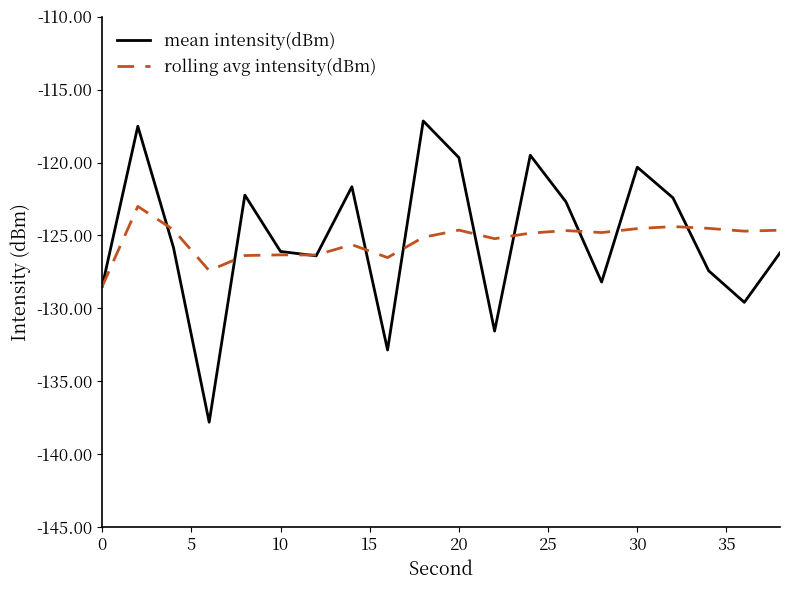

What is the greatest value displayed?

-117.1